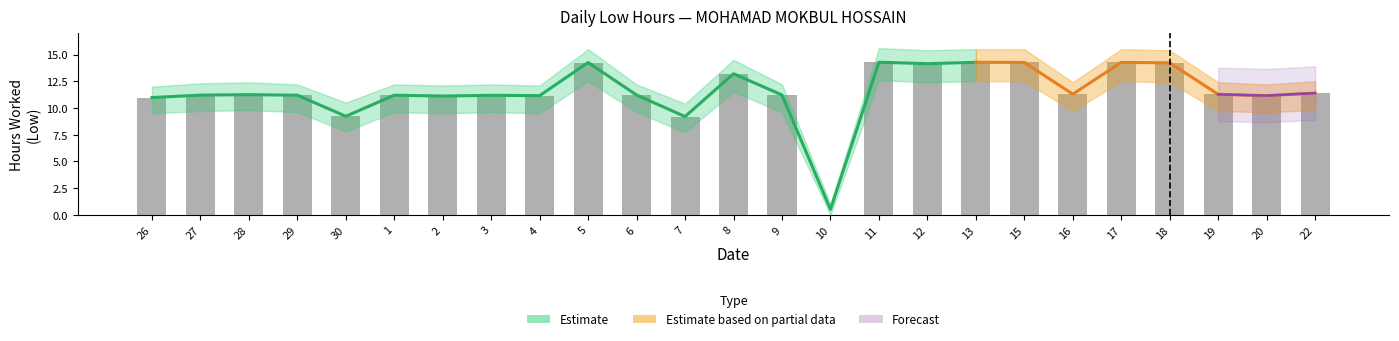

What is the highest value of the Estimate_low series?

12.6